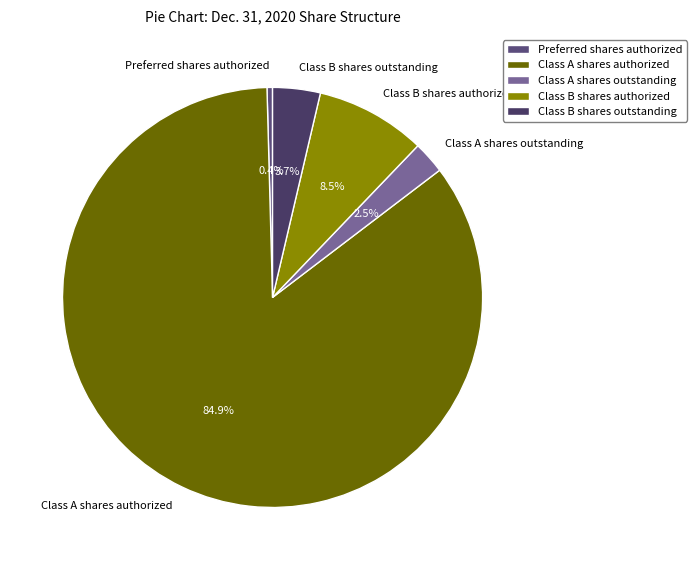

What is the smallest slice in the pie chart?

Preferred shares authorized